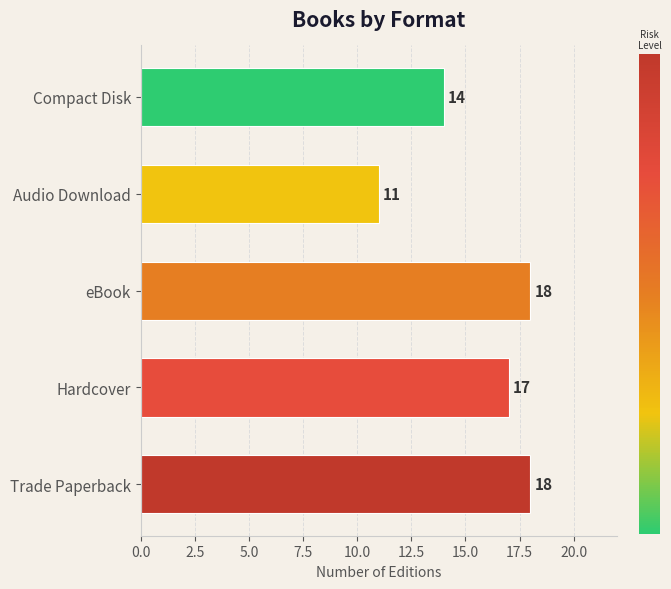

Reading top to bottom, transcribe all the data shown in this chart.

Compact Disk=14	Audio Download=11	eBook=18	Hardcover=17	Trade Paperback=18